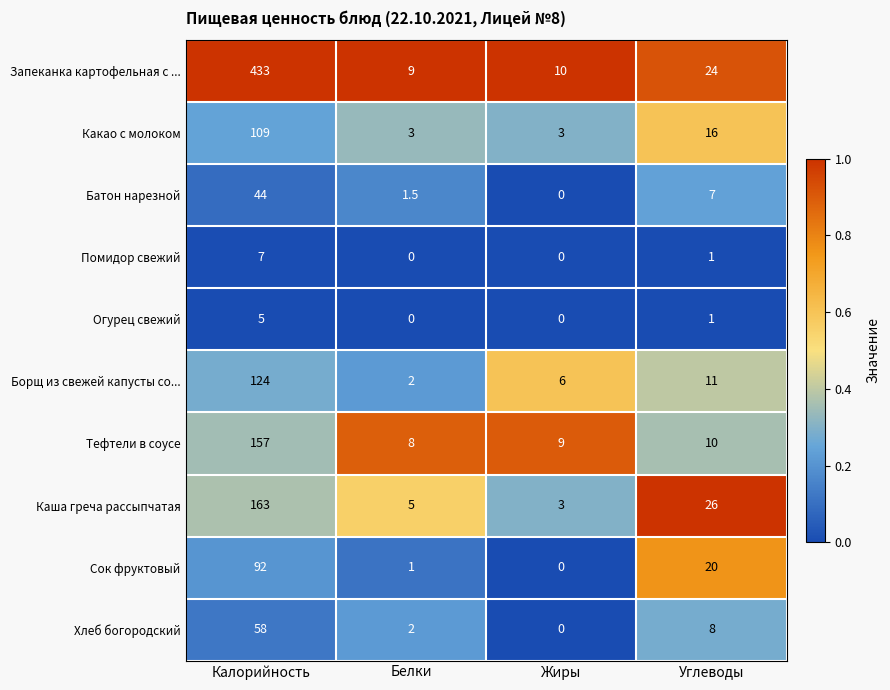

Which series has the widest spread of values?

Запеканка картофельная с ...